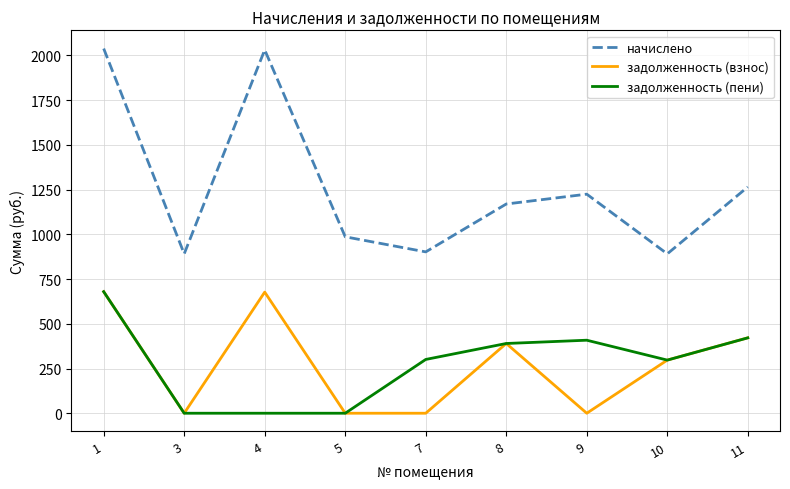

True or false: начислено has more than 0 points higher than both neighbors.

True